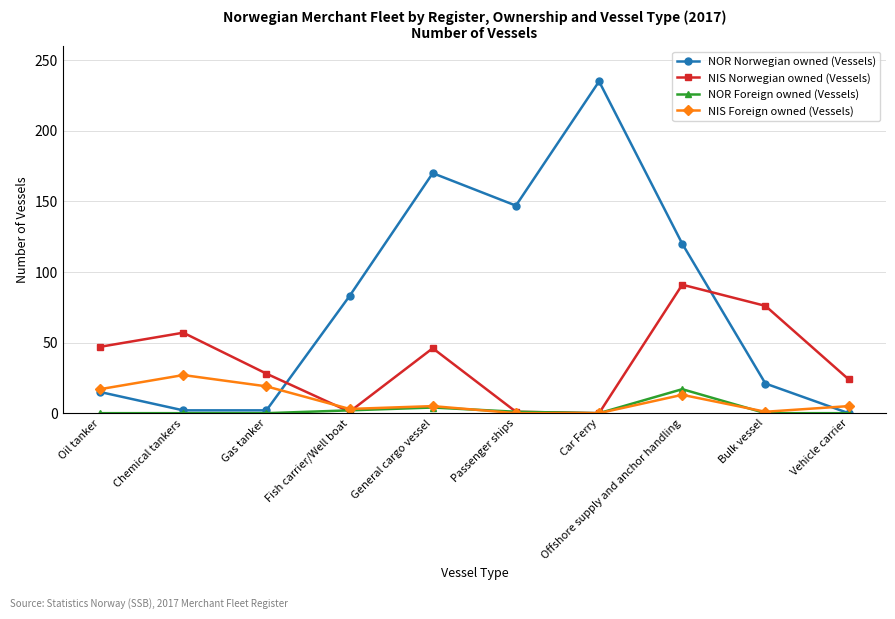

How many data points in NOR Norwegian owned (Vessels) are less than 83?

5